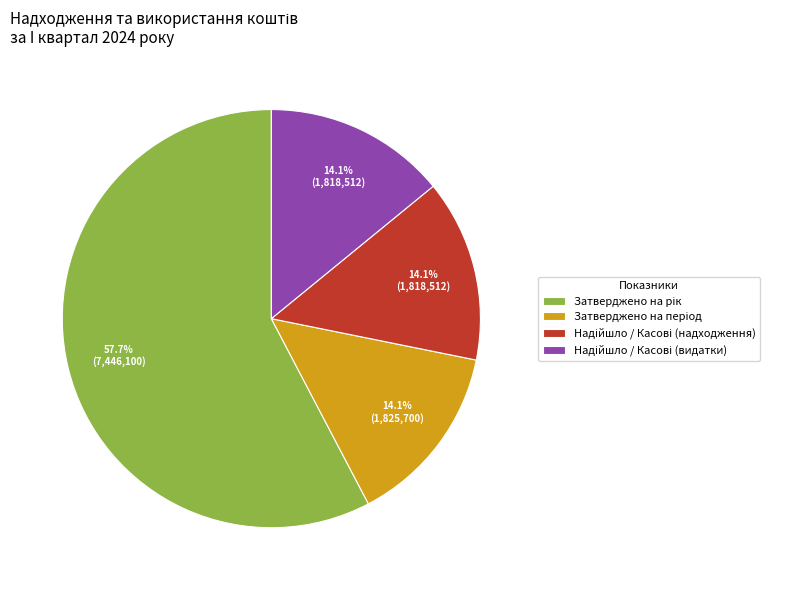

Is there any slice that represents more than half of the pie?

Yes